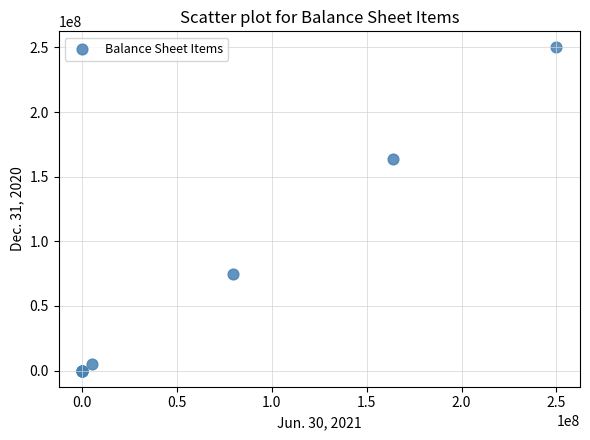

What Y value in the scatter plot is closest to 125000000?

163602067.0